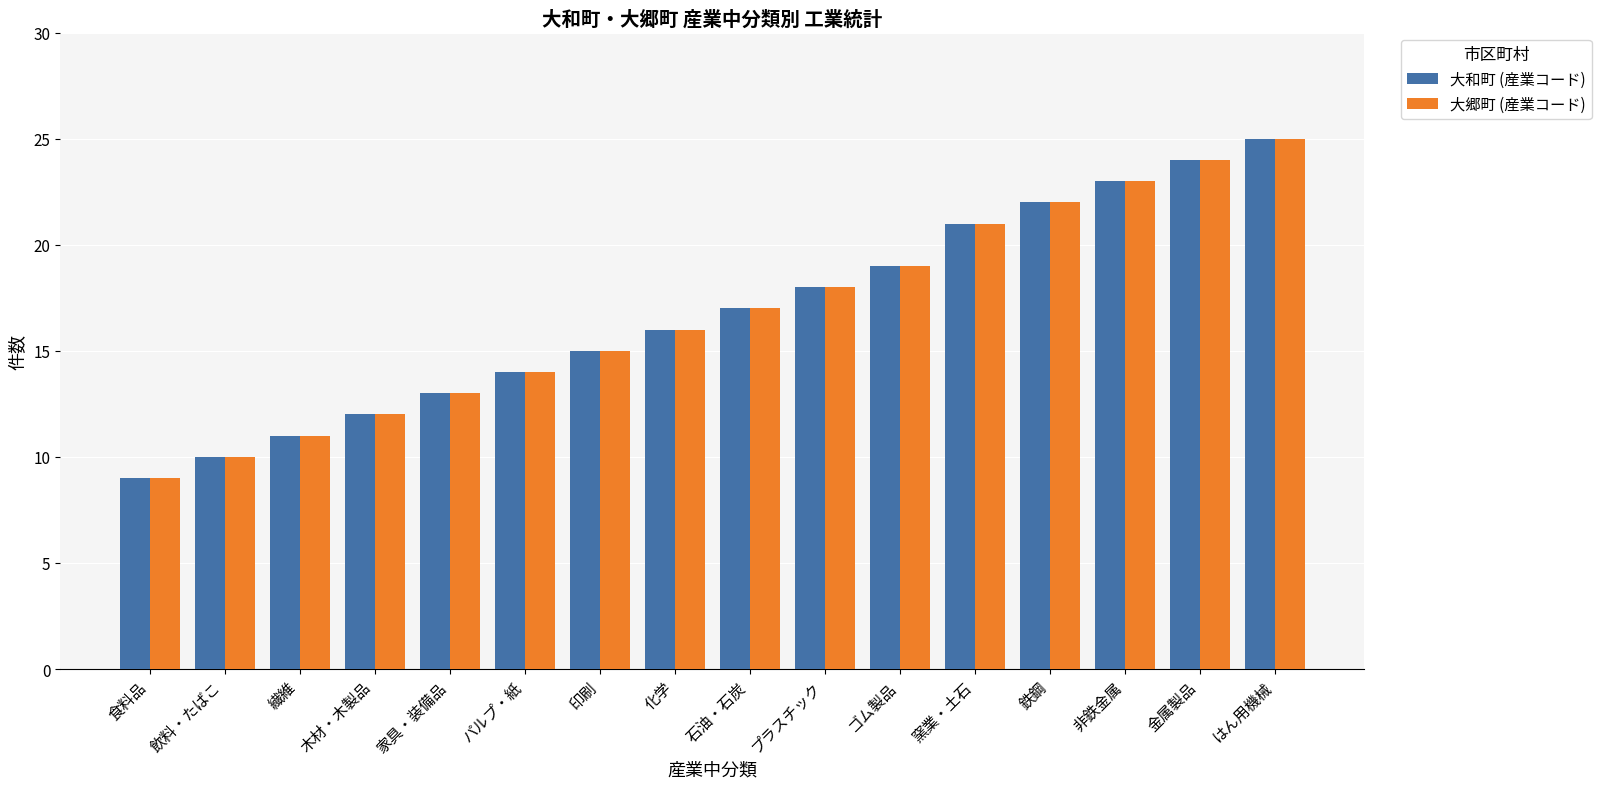

How many bars are there in total?

32